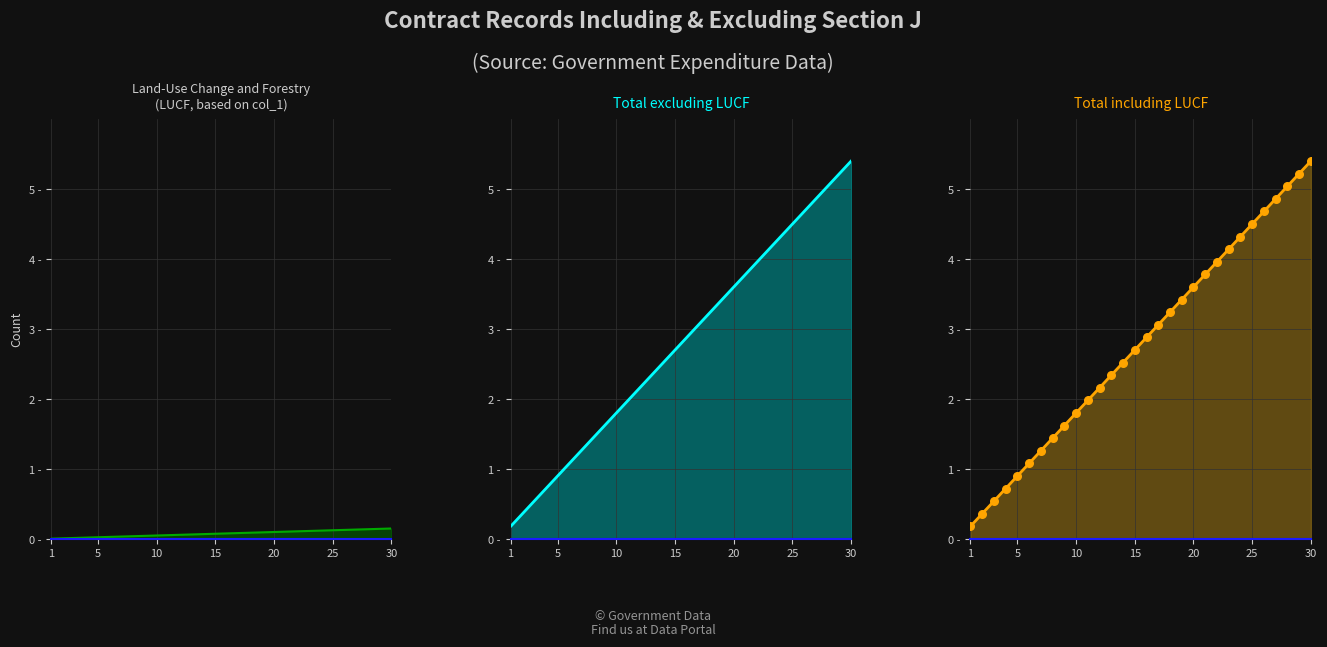

At how many categories does at least one series exceed 2?

19